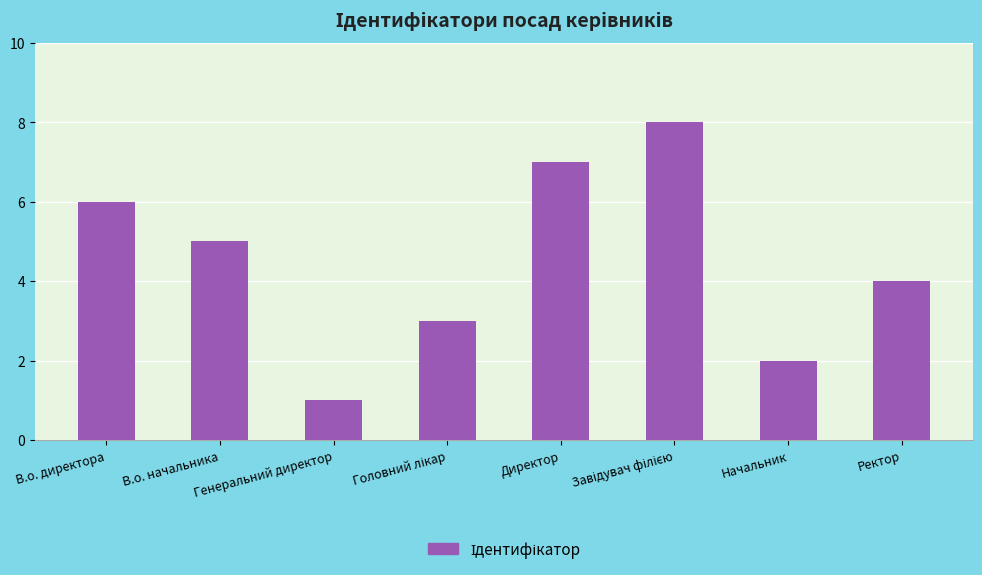

The value at Ректор is 4. True or false?

True